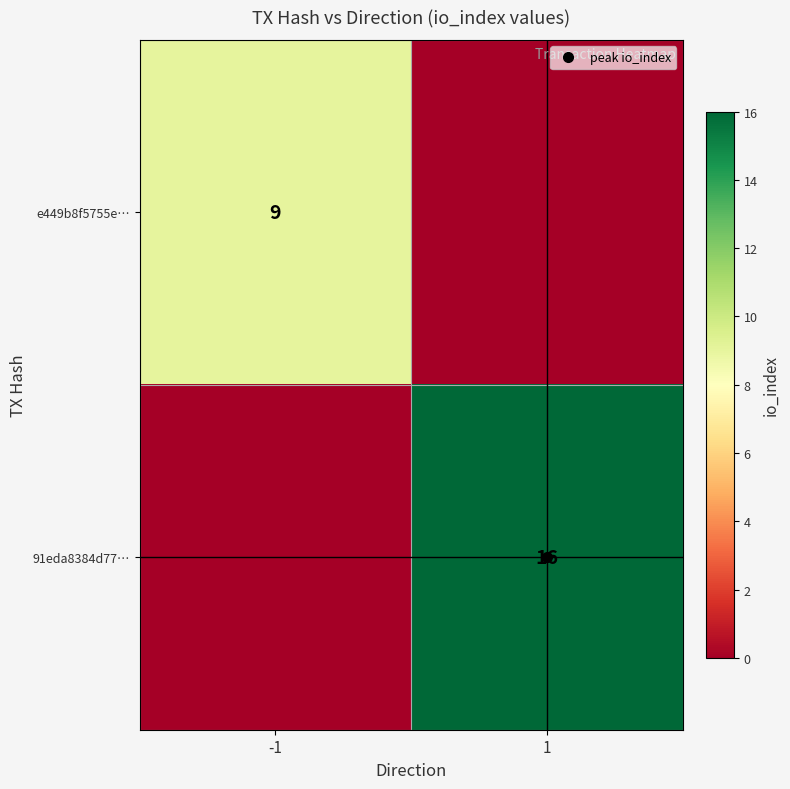

List the labels in order of 91eda8384d77… value, smallest first.

-1, 1